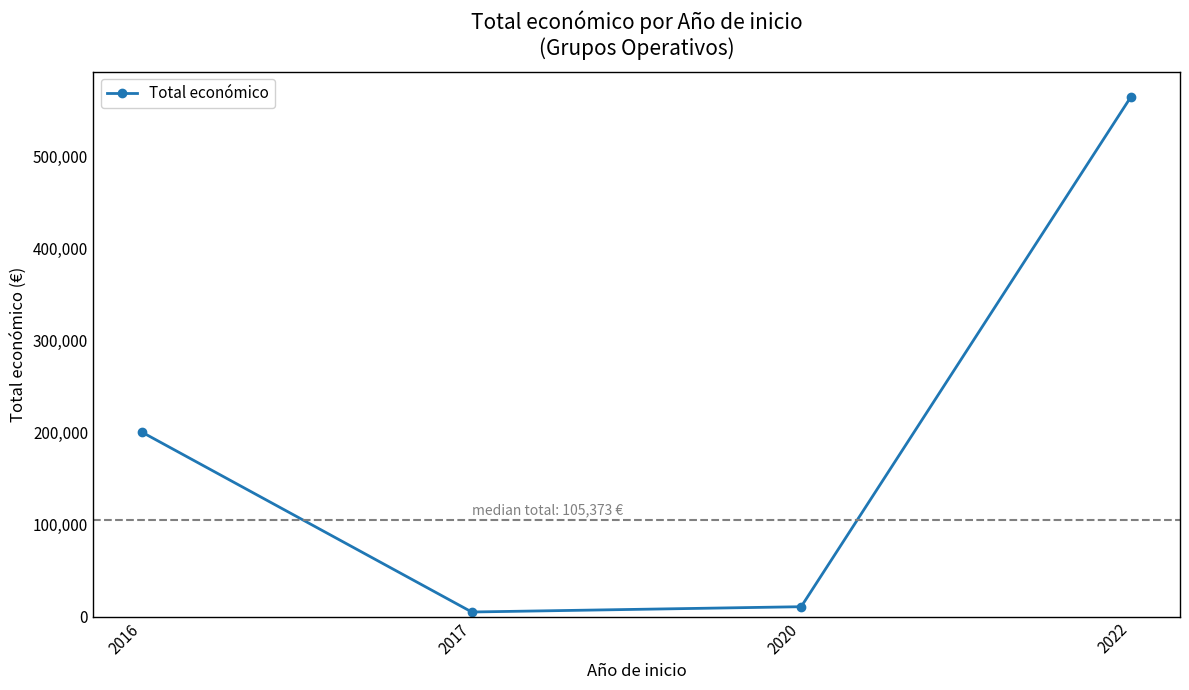

List the labels in order of value, smallest first.

2017, 2020, 2016, 2022